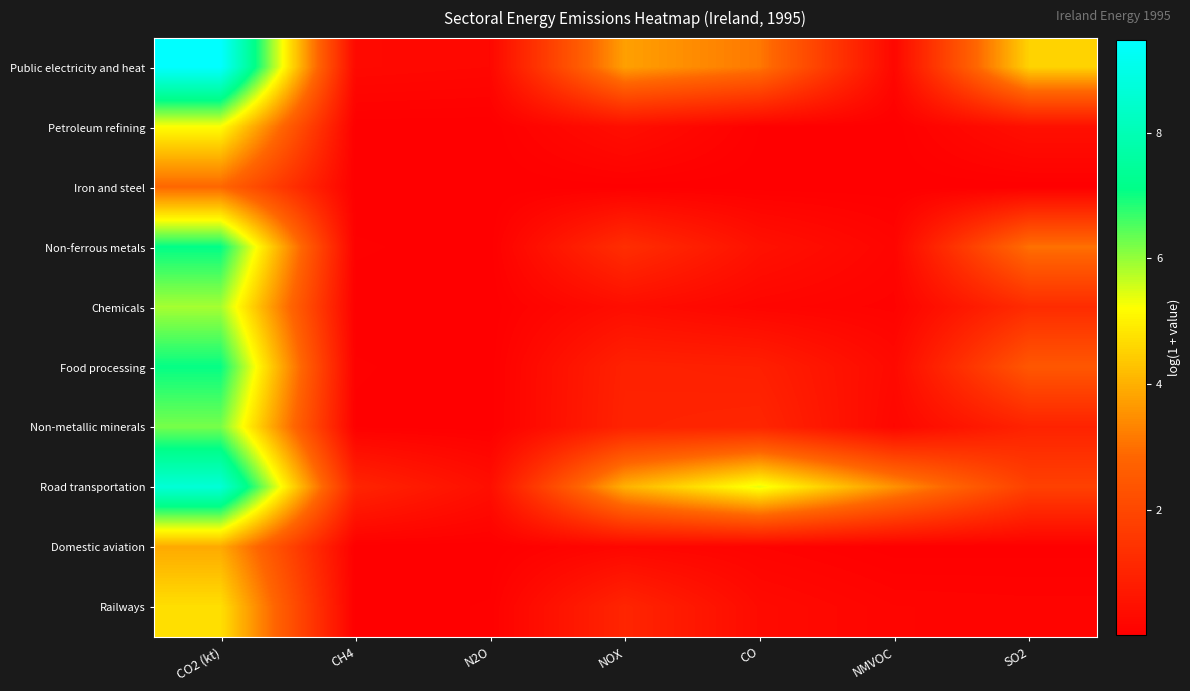

Reading left to right, list all the values displayed in this chart.

Public electricity and heat: CO2 (kt)=9.5	CH4=0.3	N2O=0.2	NOX=3.7	CO=3.1	NMVOC=0.2	SO2=4.5
Petroleum refining: CO2 (kt)=5.2	CH4=0.0	N2O=0.0	NOX=0.4	CO=0.0	NMVOC=0.0	SO2=0.5
Iron and steel: CO2 (kt)=2.9	CH4=0.0	N2O=0.0	NOX=0.0	CO=0.0	NMVOC=0.0	SO2=0.0
Non-ferrous metals: CO2 (kt)=7.1	CH4=0.0	N2O=0.0	NOX=1.3	CO=0.5	NMVOC=0.2	SO2=3.0
Chemicals: CO2 (kt)=5.9	CH4=0.0	N2O=0.0	NOX=0.4	CO=0.2	NMVOC=0.1	SO2=1.2
Food processing: CO2 (kt)=7.1	CH4=0.0	N2O=0.0	NOX=1.0	CO=0.9	NMVOC=0.3	SO2=2.4
Non-metallic minerals: CO2 (kt)=6.2	CH4=0.0	N2O=0.0	NOX=1.0	CO=1.1	NMVOC=0.2	SO2=1.0
Road transportation: CO2 (kt)=8.6	CH4=1.0	N2O=0.4	NOX=4.0	CO=5.4	NMVOC=3.5	SO2=1.8
Domestic aviation: CO2 (kt)=3.9	CH4=0.0	N2O=0.0	NOX=0.2	CO=0.1	NMVOC=0.0	SO2=0.0
Railways: CO2 (kt)=4.7	CH4=0.0	N2O=0.0	NOX=1.0	CO=0.3	NMVOC=0.2	SO2=0.1